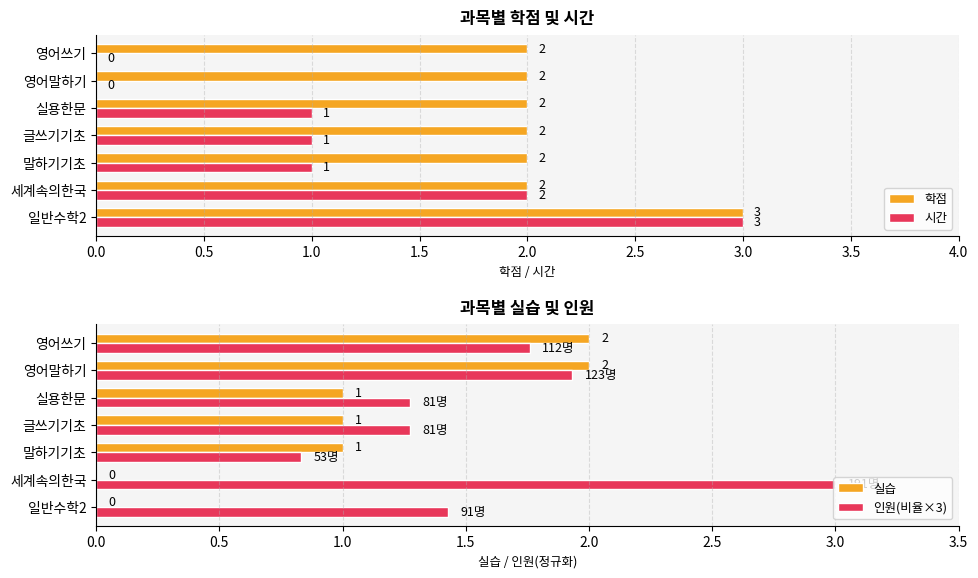

The value of 인원(비율×3) at 실용한문 is 0.8. True or false?

False